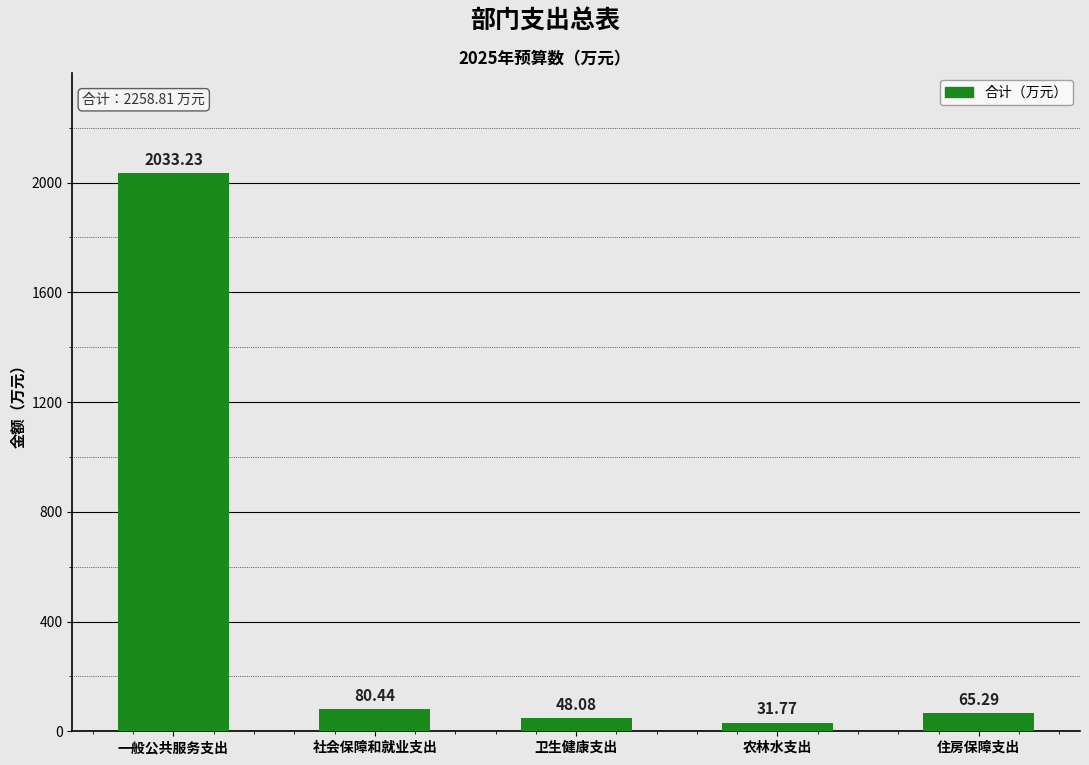

Reading left to right, what are all the values shown in this chart?

2033.2	80.4	48.1	31.8	65.3